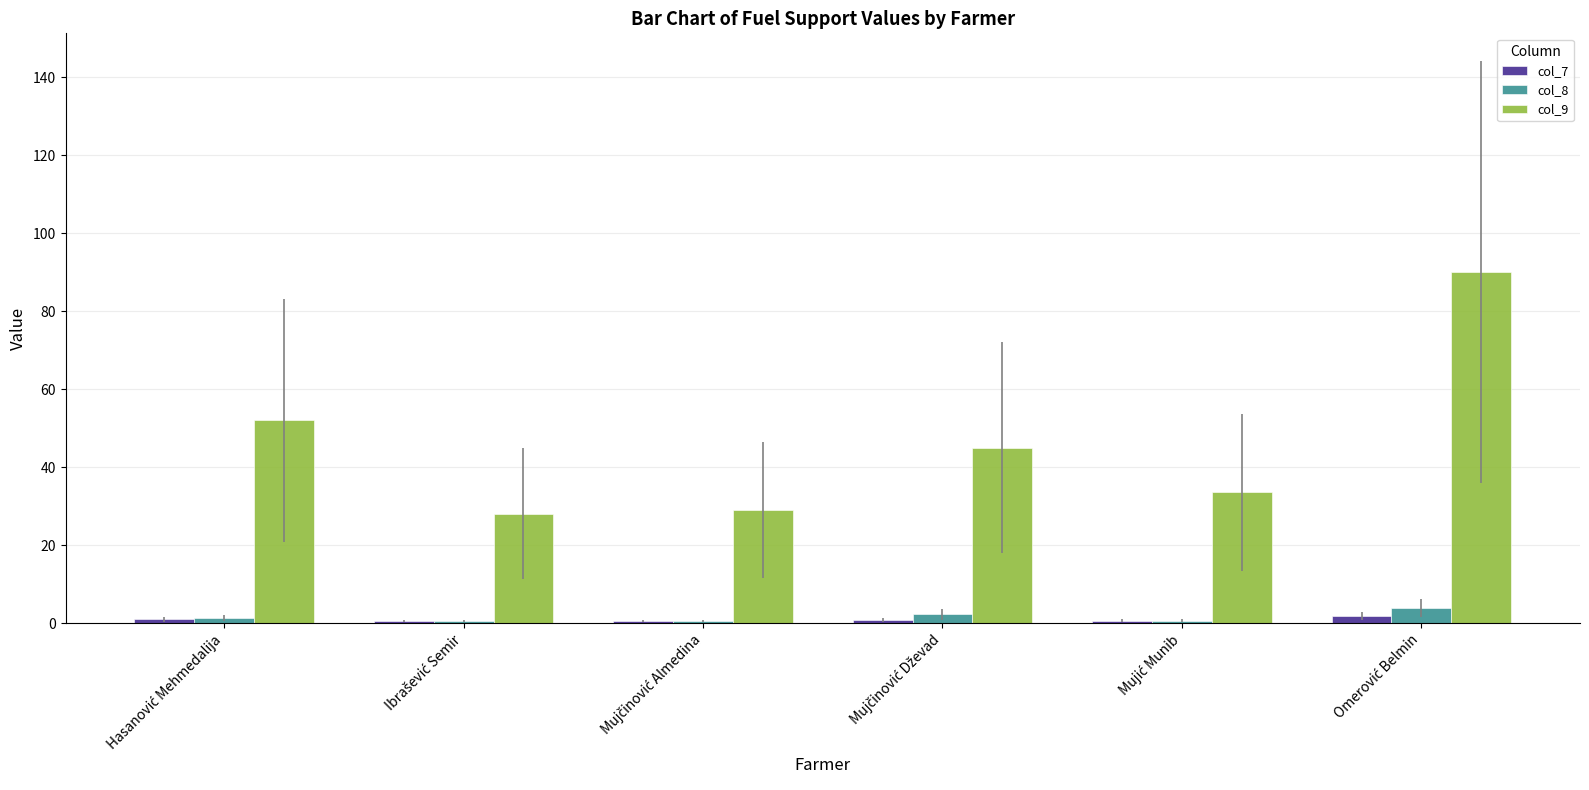

What is the sum of all col_8 values?

9.3